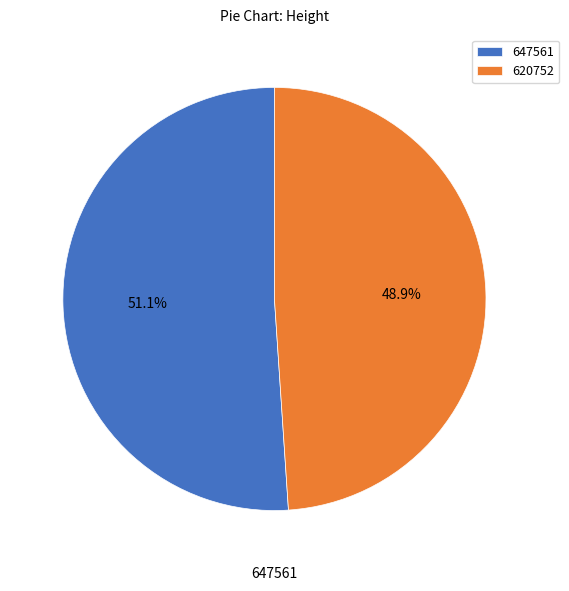

Rank the categories by value from lowest to highest.

620752, 647561